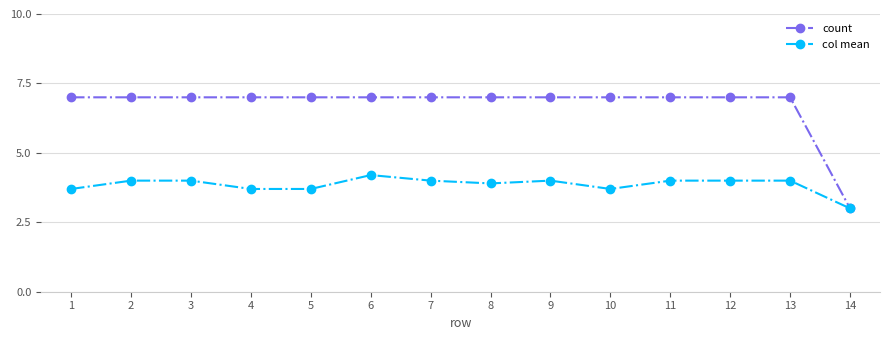

Which series changed the most between 1 and 3?

col mean